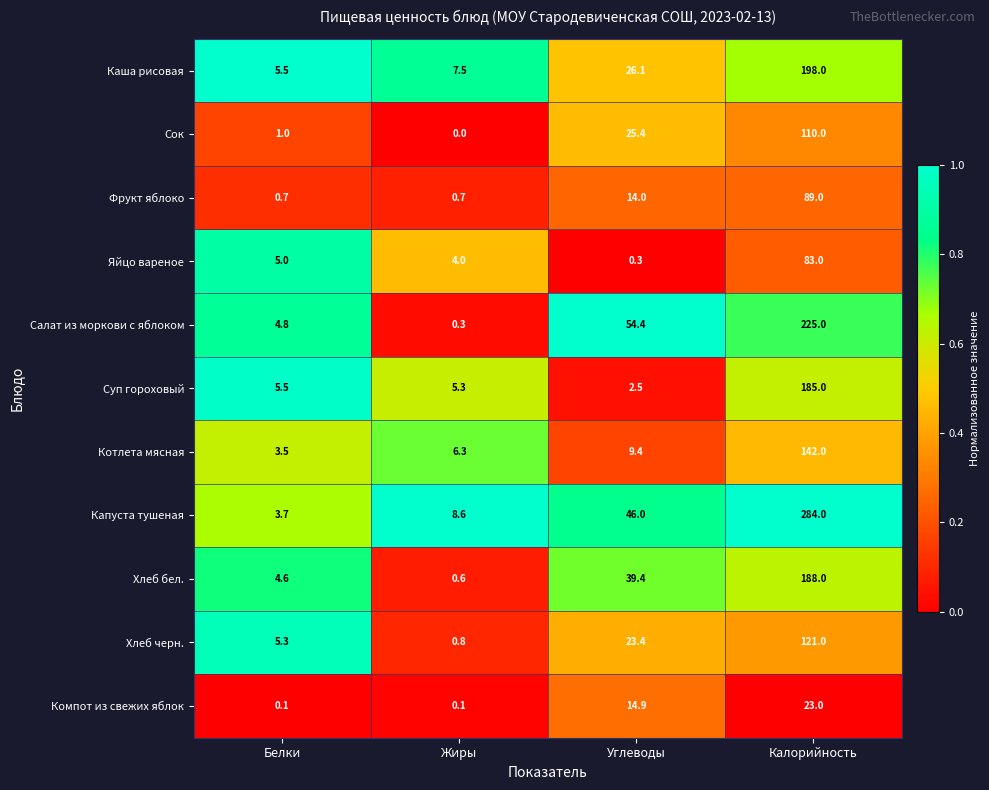

At which category does the chart reach its minimum across all series?

Жиры